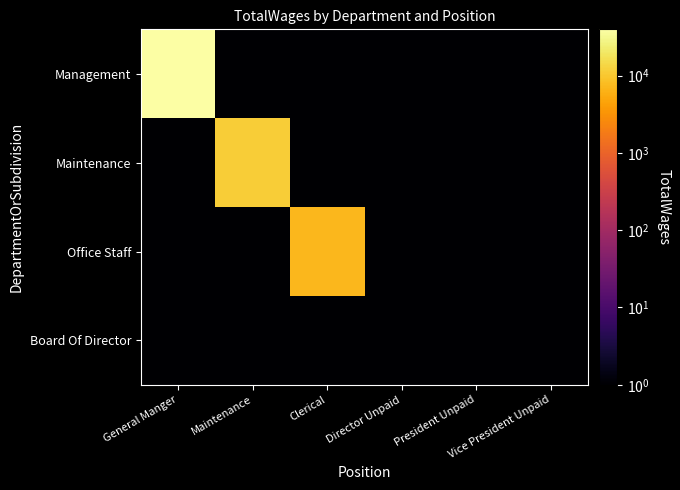

How many data points does each series have?

6